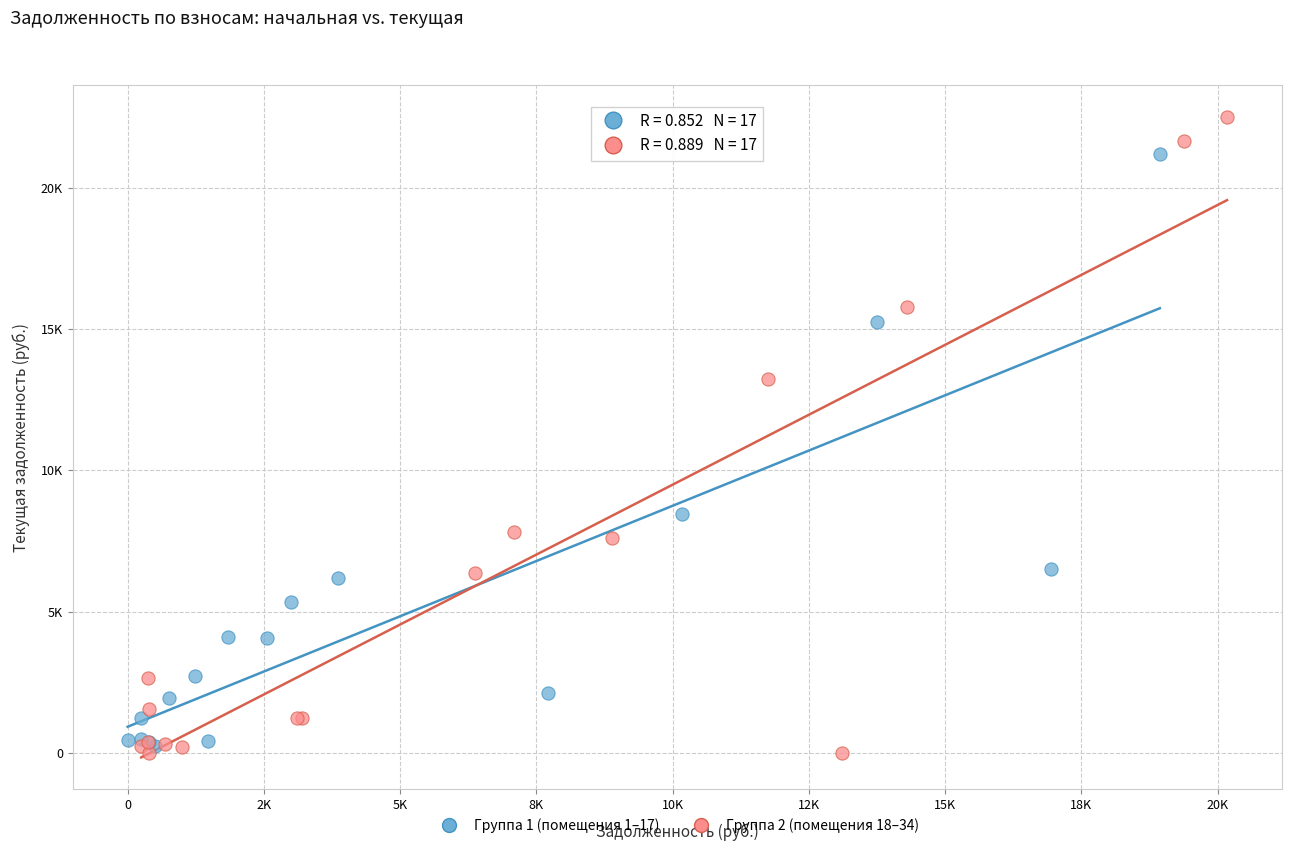

Which series reaches the maximum Y coordinate?

Группа 2 (помещения 18–34)